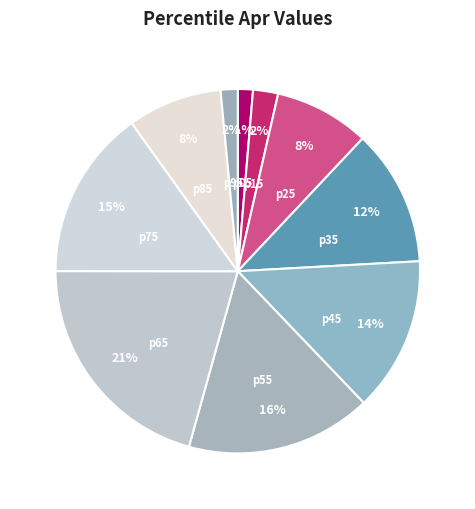

How many segments does this pie chart have?

10